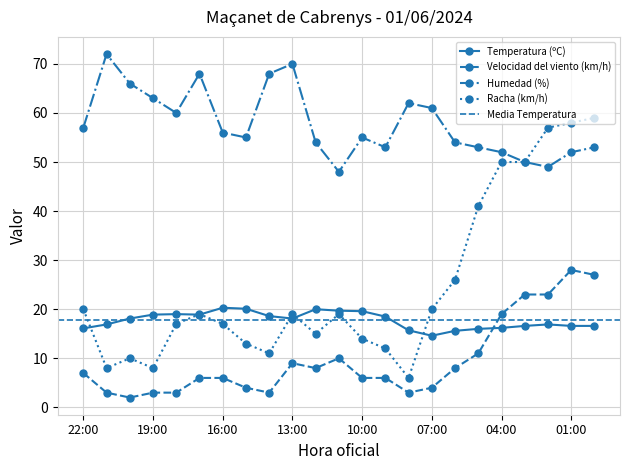

What is the label of the 3rd point from the left?

20:00